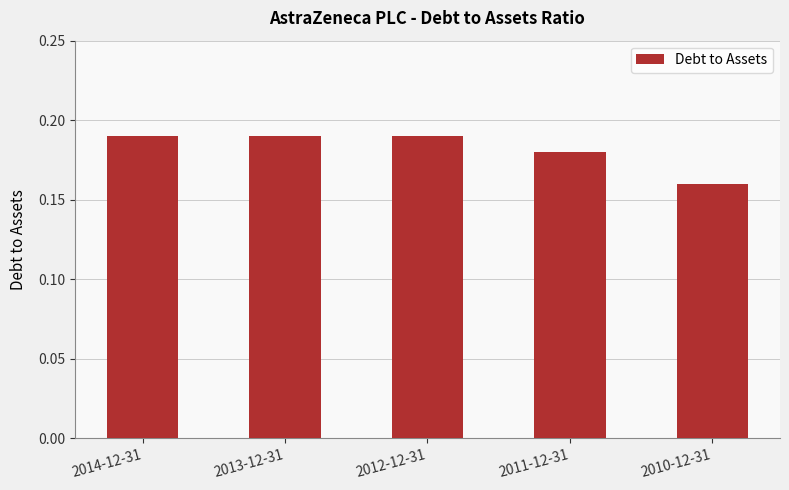

What is the sum of all values?

0.9